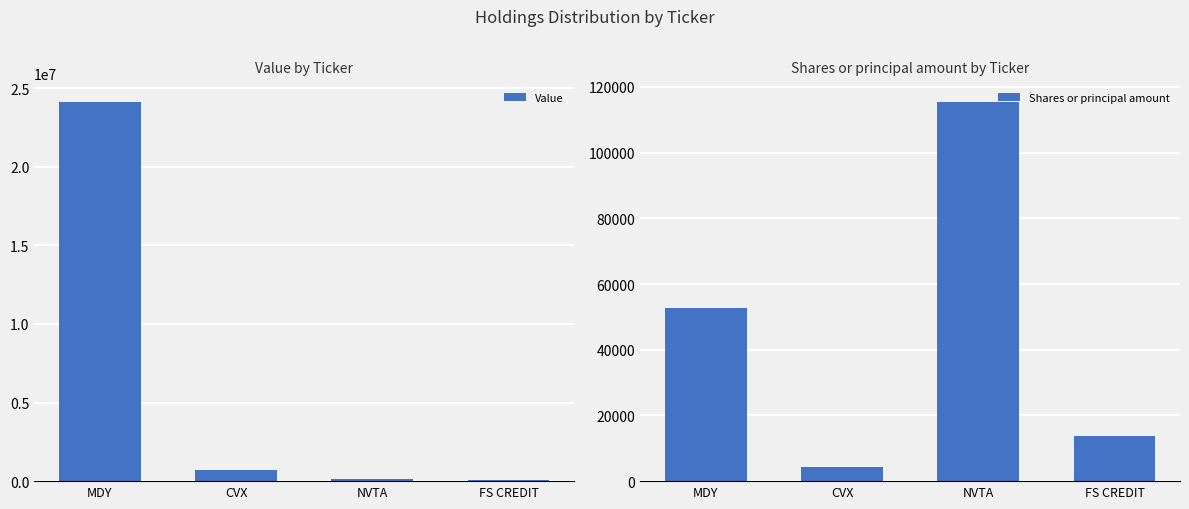

What is the maximum value for Shares or principal amount?

115386